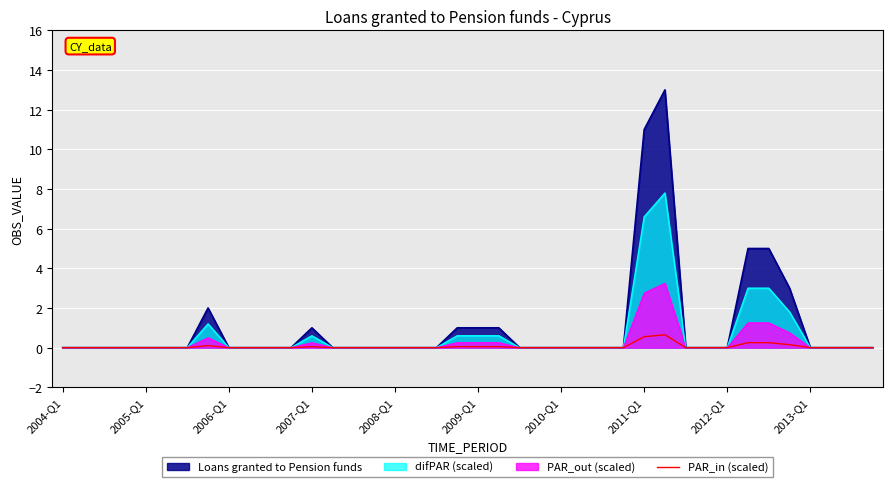

List the series in order of their peak value, highest first.

Loans granted to Pension funds, difPAR (scaled), PAR_out (scaled), PAR_in (scaled)